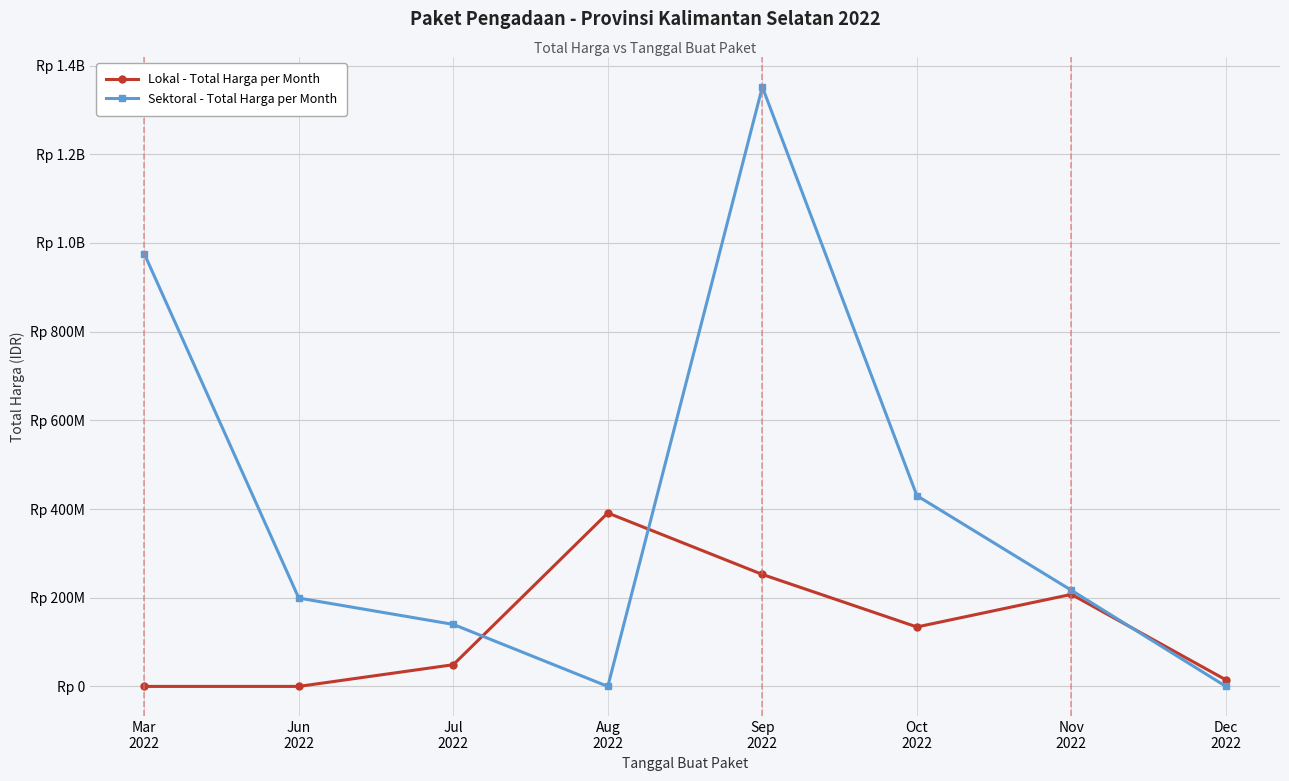

What is the value of the Sektoral - Total Harga per Month point at the 5th from the left?

1351682000